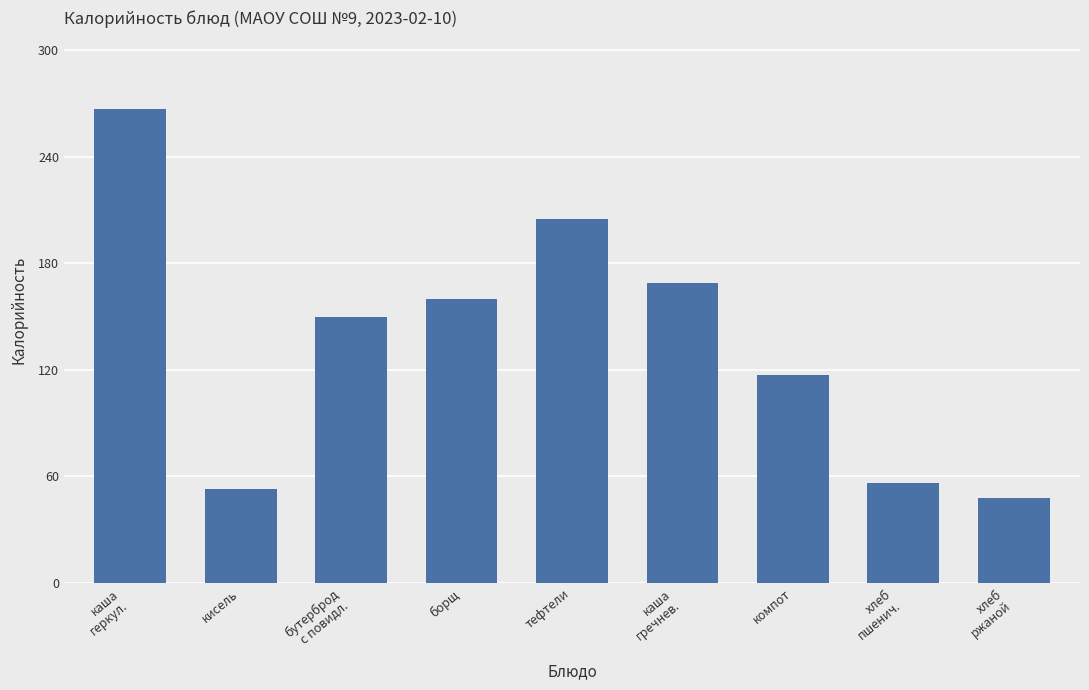

How many series are shown in this chart?

1